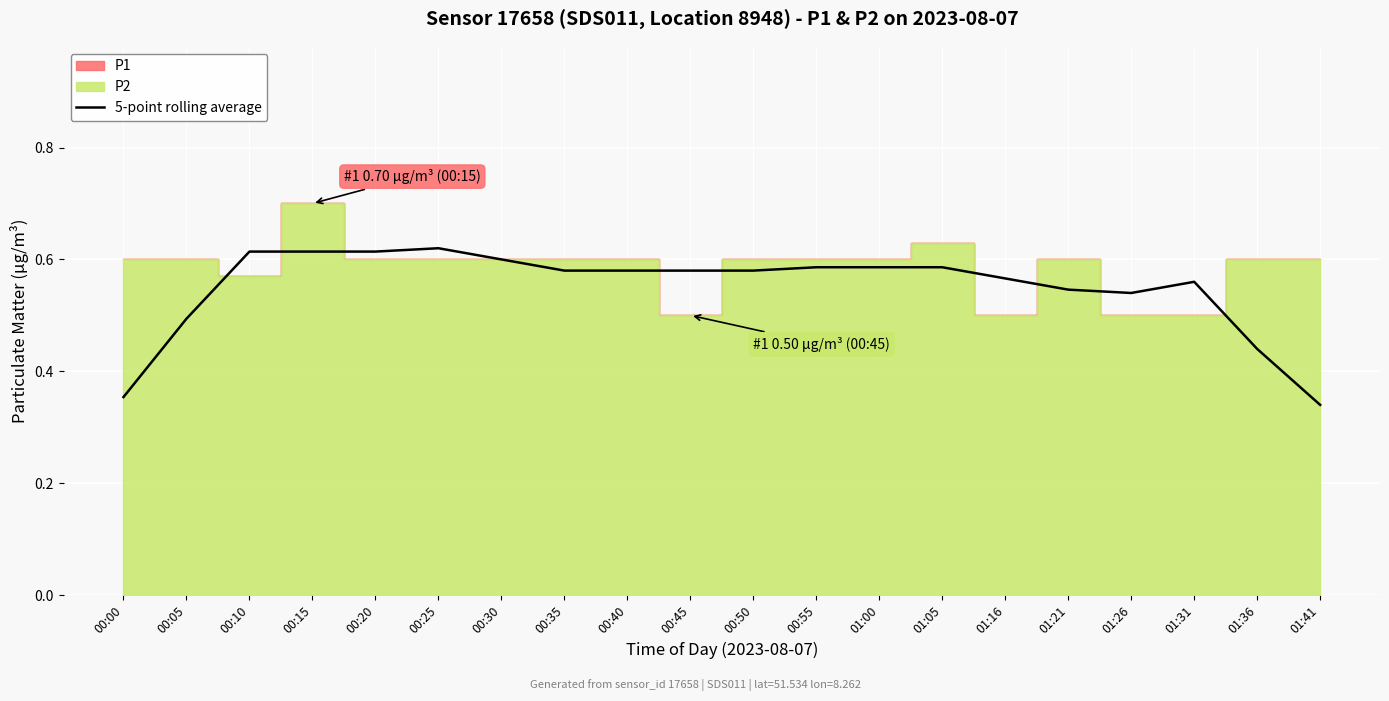

How many points are higher than both their immediate neighbors (excluding endpoints)?

2